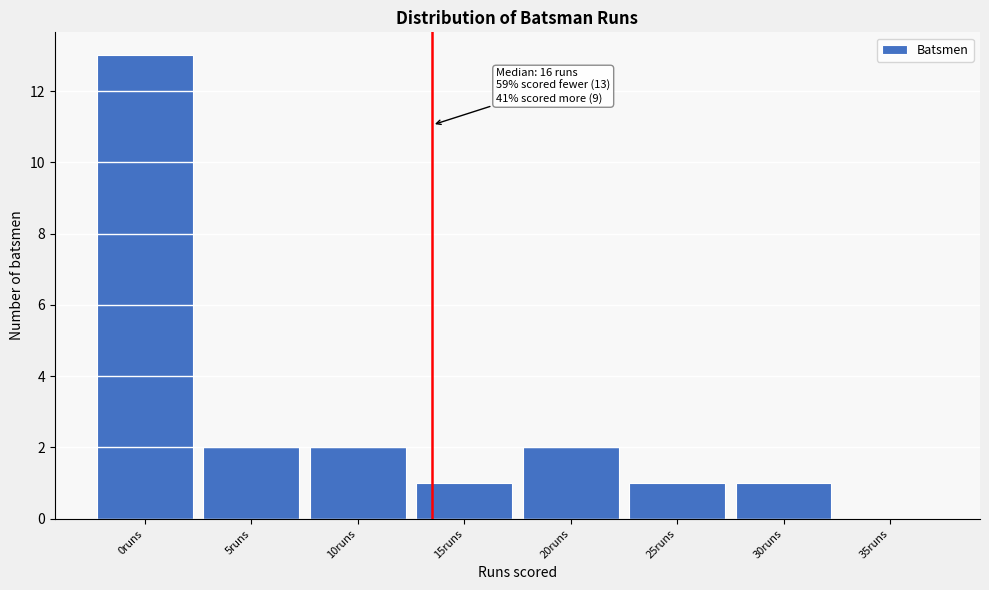

Reading left to right, what are all the values shown in this chart?

0runs=13	5runs=2	10runs=2	15runs=1	20runs=2	25runs=1	30runs=1	35runs=0